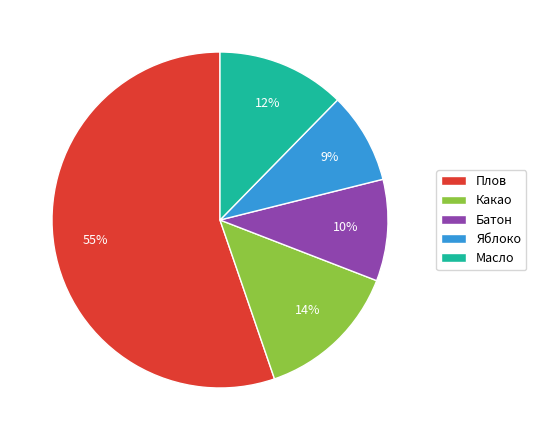

Which category accounts for the majority?

Плов